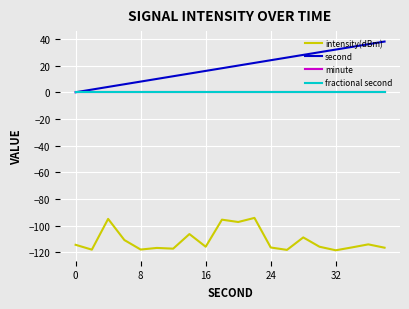

Which series has the largest range (max minus min)?

second